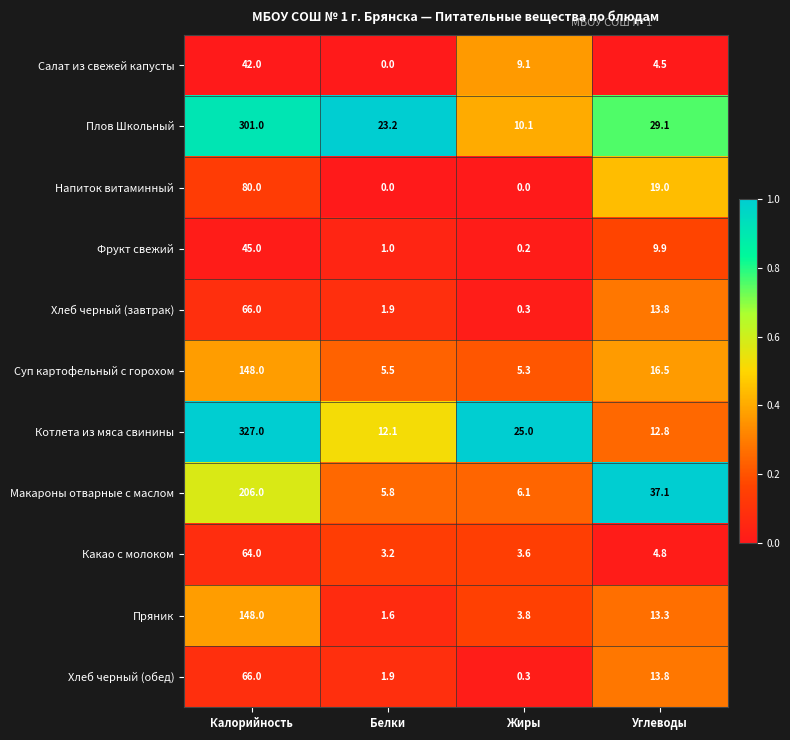

What is the difference between the Какао с молоком values at Калорийность and Белки?

60.8